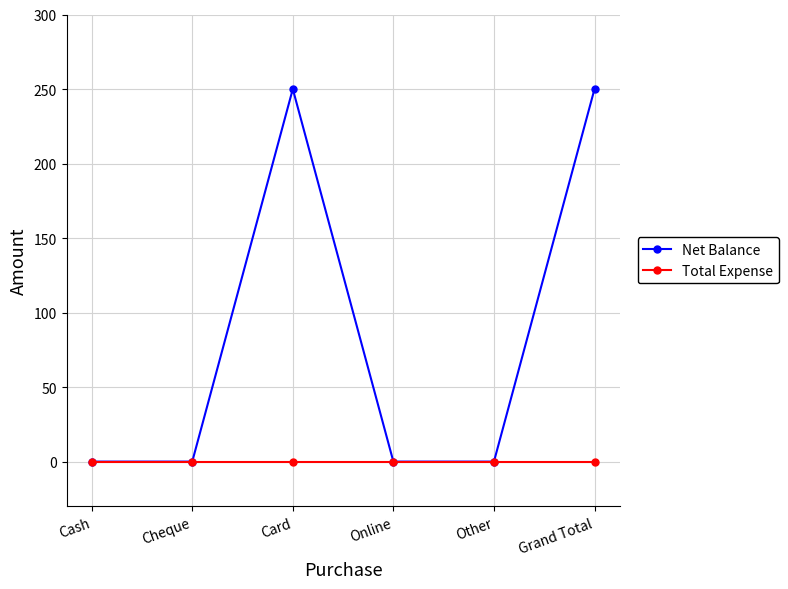

How many lines are shown in the chart?

2